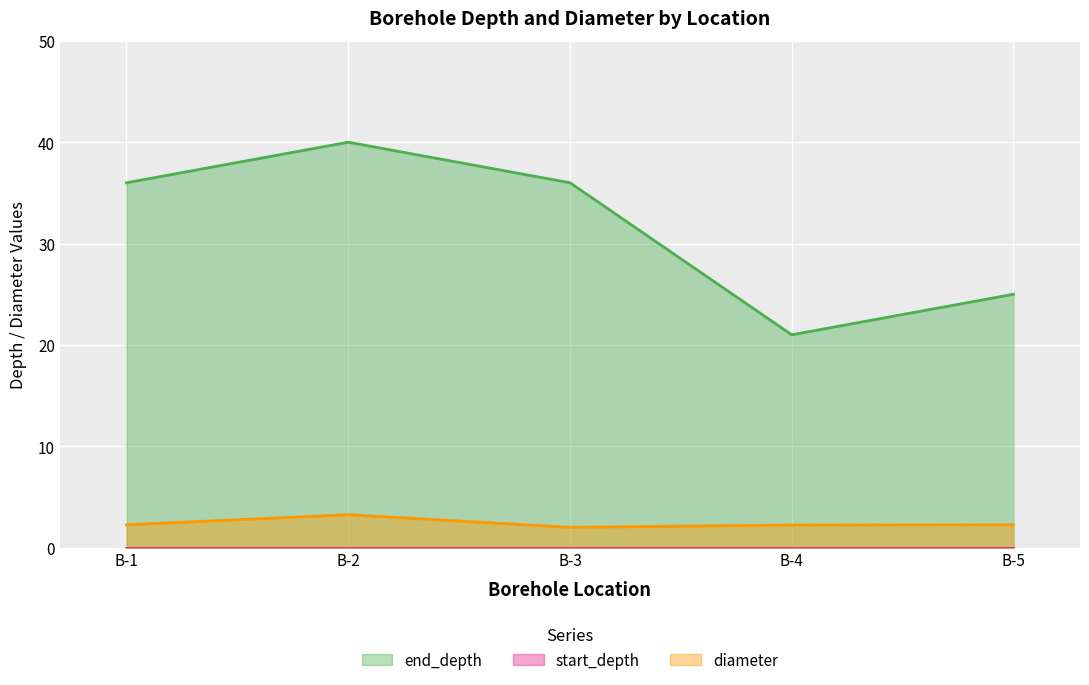

True or false: diameter and end_depth cross at least once.

False